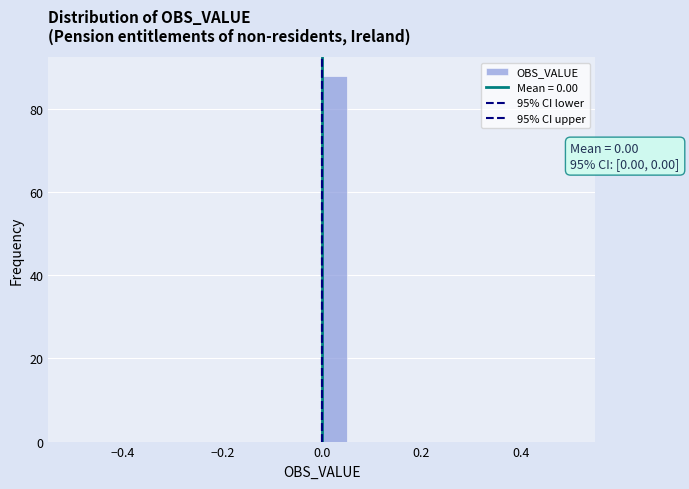

Read against the x-axis, roughly where is the centre of the tallest bar?

0.02